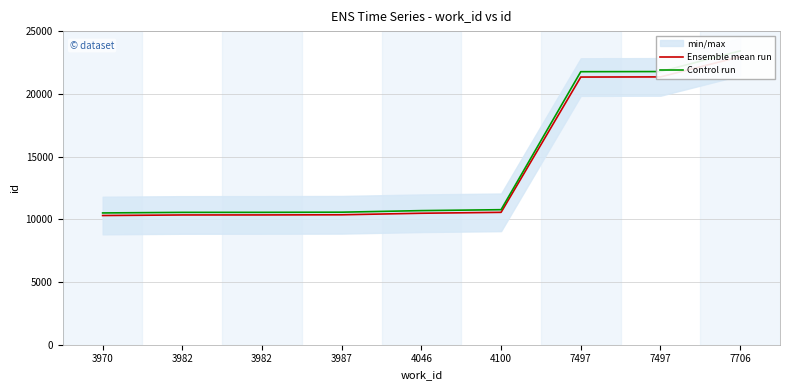

True or false: Ensemble mean run has a value of 34063.3 at 7706.

False